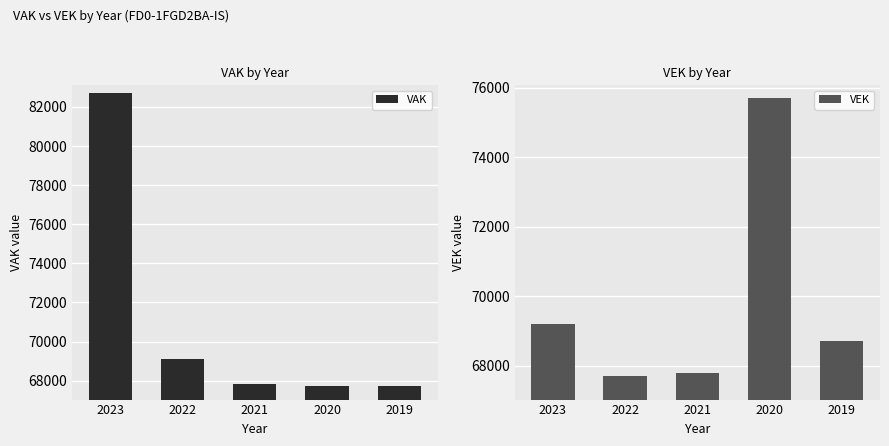

Reading left to right, transcribe all the data shown in this chart.

VAK: 82707	69098	67804	67707	67705
VEK: 69207	67704	67804	75704	68705